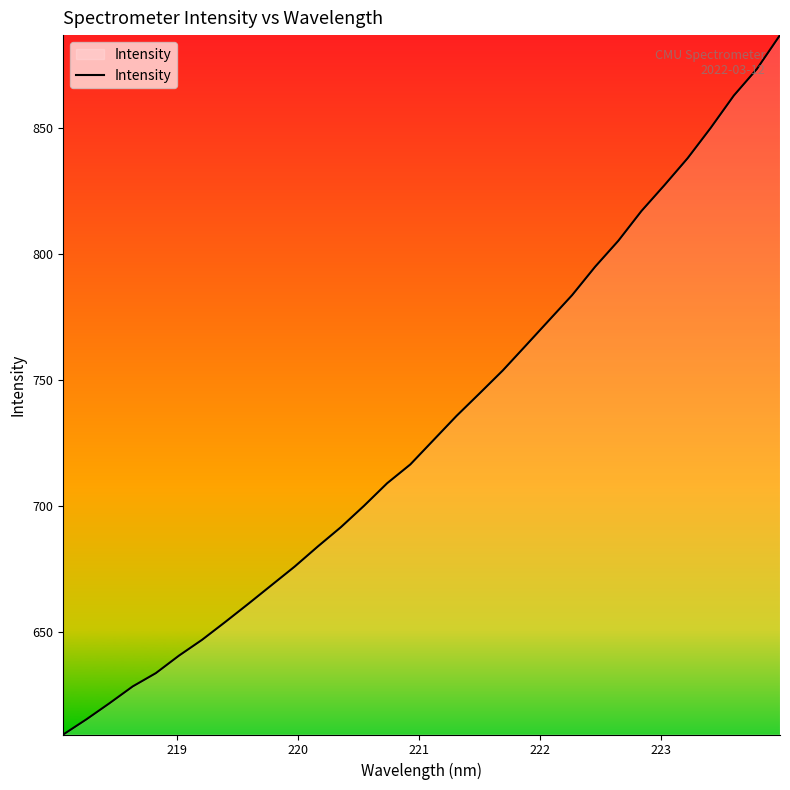

What is the maximum value shown in the chart?

886.7